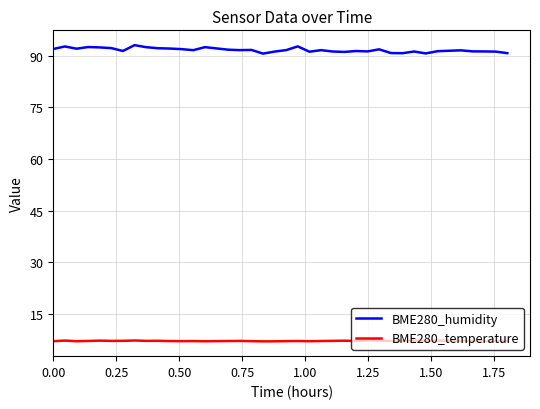

True or false: BME280_humidity and BME280_temperature intersect in this chart.

False